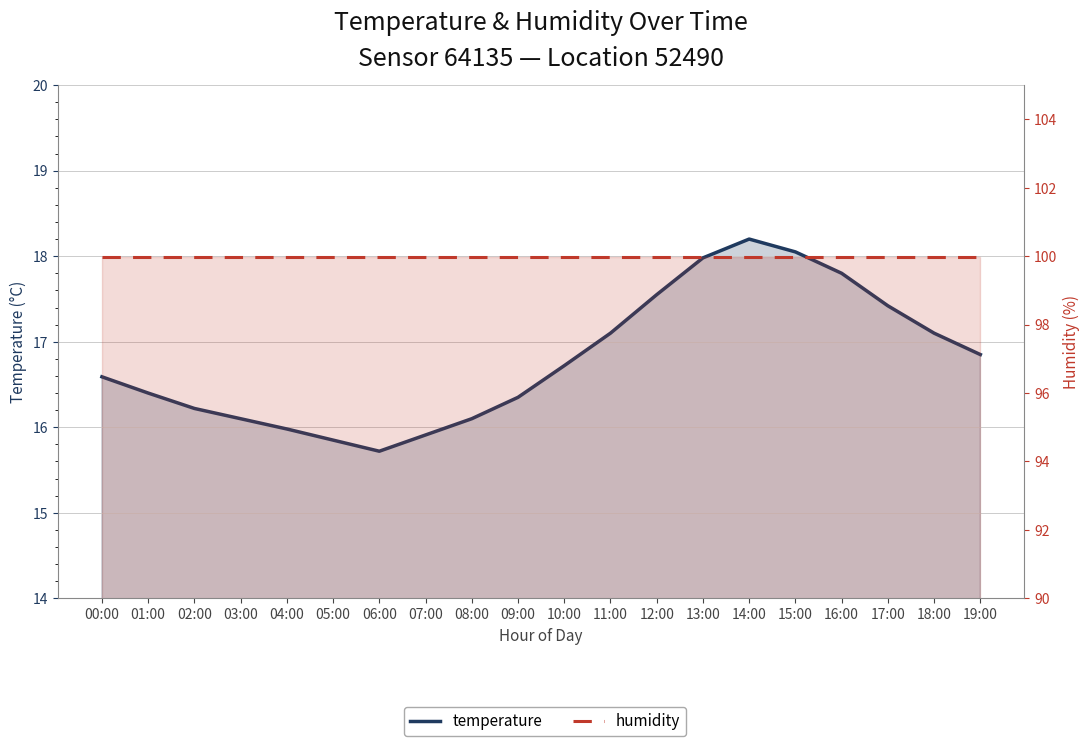

Reading right to left, extract all data points from this chart.

temperature: 16.9	17.1	17.4	17.8	18.1	18.2	18.0	17.6	17.1	16.7	16.4	16.1	15.9	15.7	15.8	16.0	16.1	16.2	16.4	16.6
humidity: 100.0	100.0	100.0	100.0	100.0	100.0	100.0	100.0	100.0	100.0	100.0	100.0	100.0	100.0	100.0	100.0	100.0	100.0	100.0	100.0